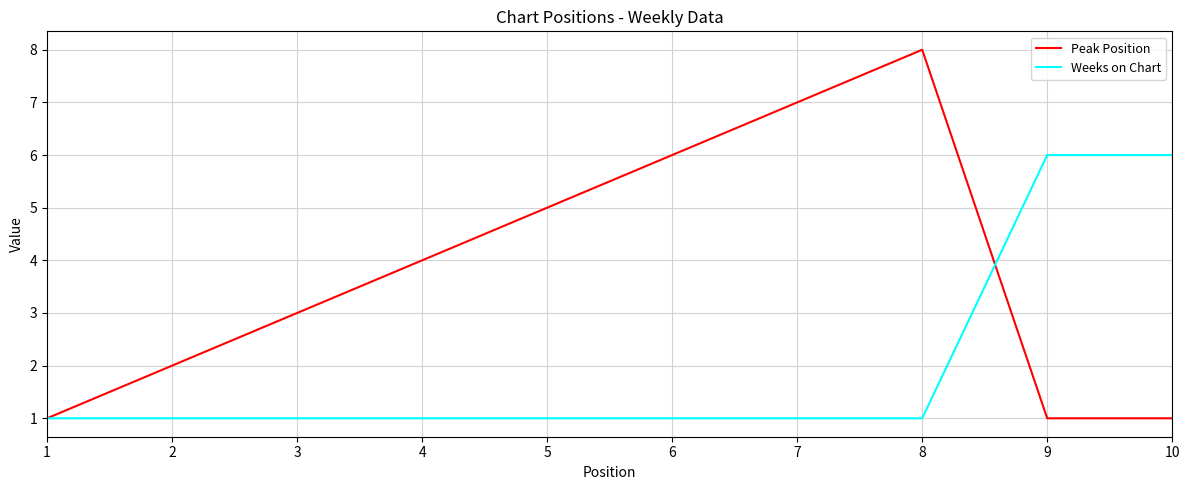

Read the Weeks on Chart value at 9.

6